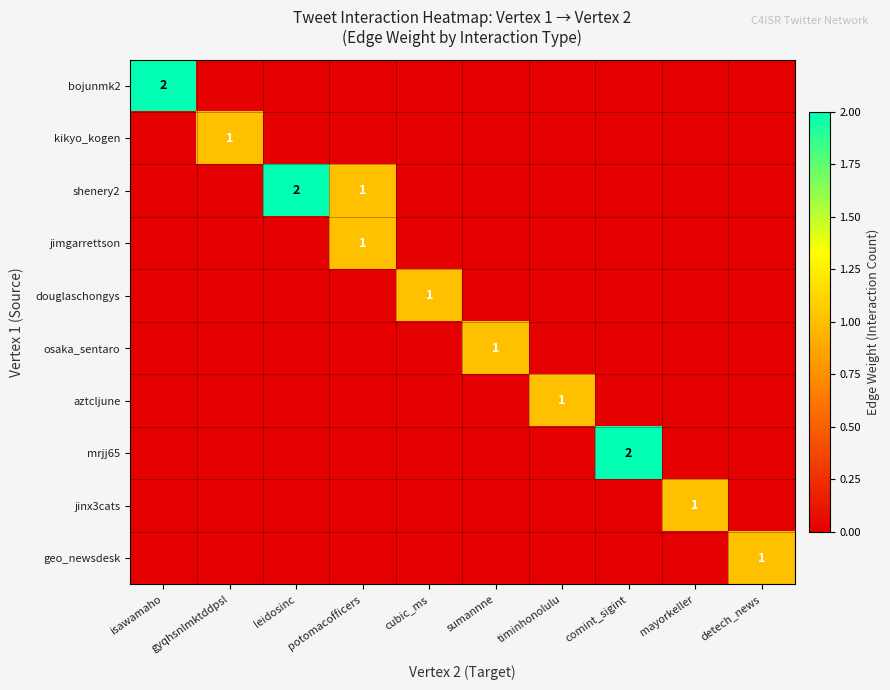

List the series in order of their peak value, highest first.

bojunmk2, shenery2, mrjj65, kikyo_kogen, jimgarrettson, douglaschongys, osaka_sentaro, aztcljune, jinx3cats, geo_newsdesk